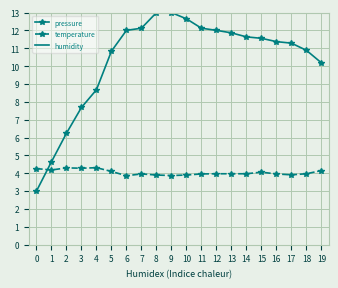

At 14, list the series in order from smallest to largest.

temperature, pressure, humidity